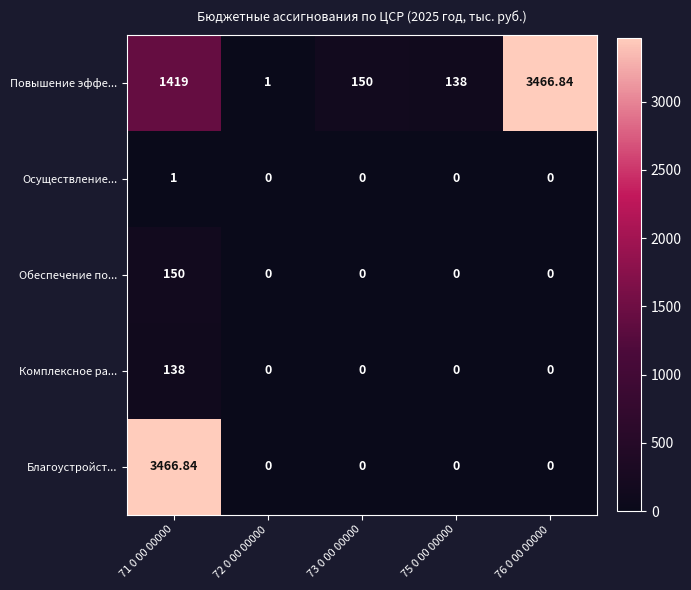

Which series has the largest total across all categories?

Повышение эффе...